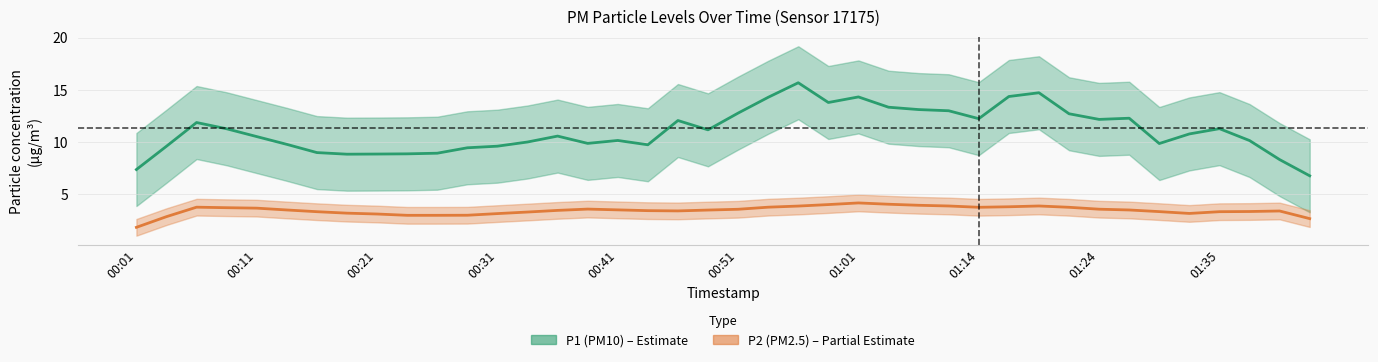

True or false: P2 and P1 cross at least once.

False